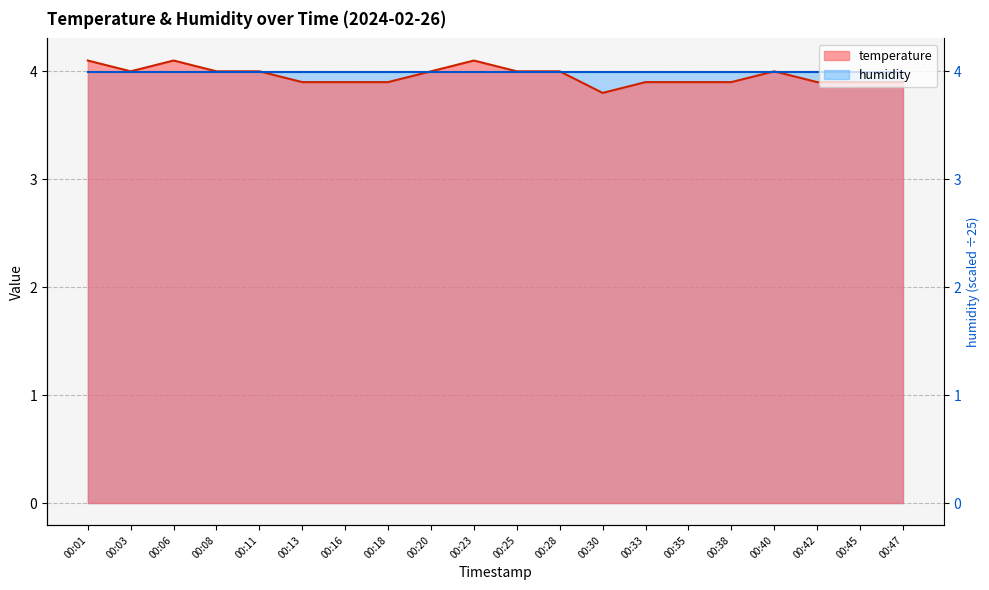

At which category does the chart reach its peak across all series?

00:01